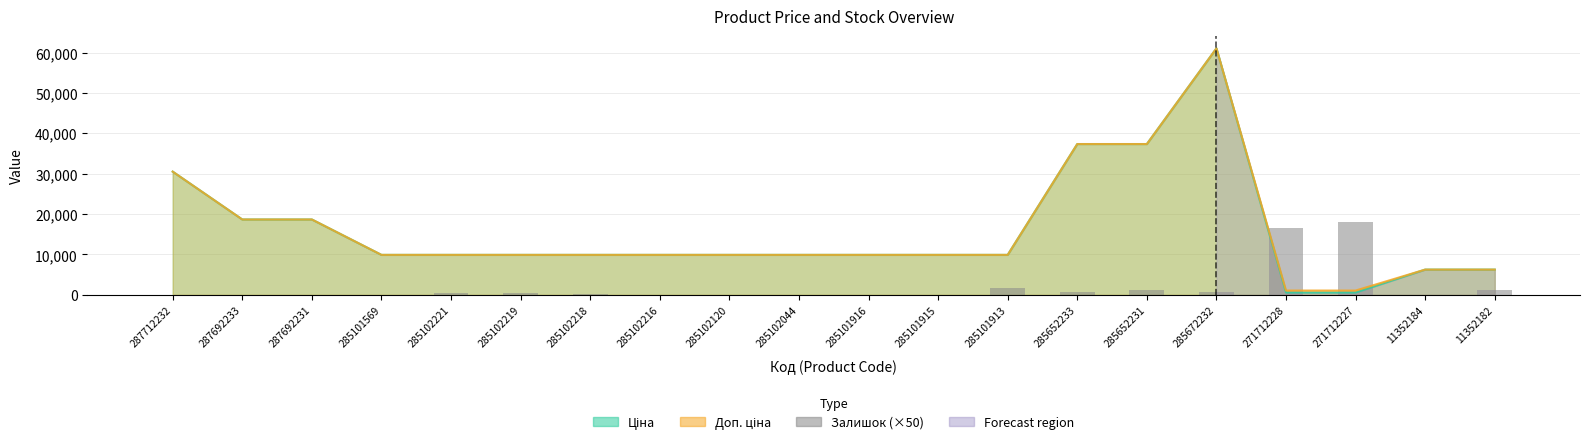

Does the chart contain any negative values?

No